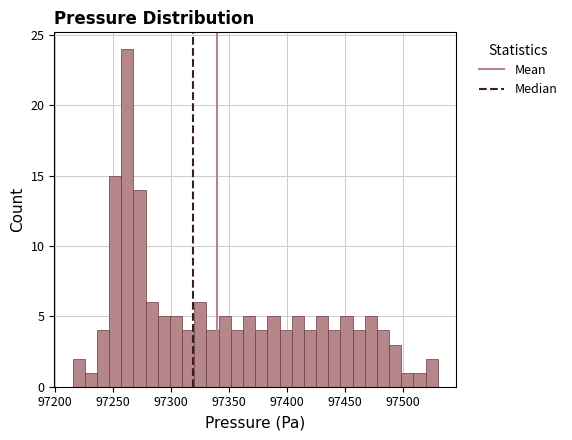

Read against the x-axis, roughly where is the centre of the tallest bar?

97260